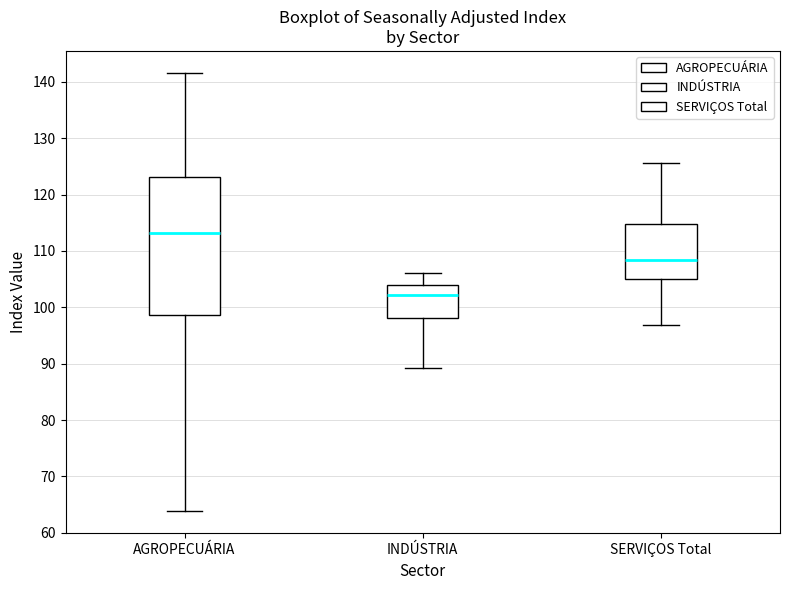

Where is the upper edge of the box for SERVIÇOS Total on the y-axis? The values are not printed on the chart, so give them approximately, as read against the axis.

115